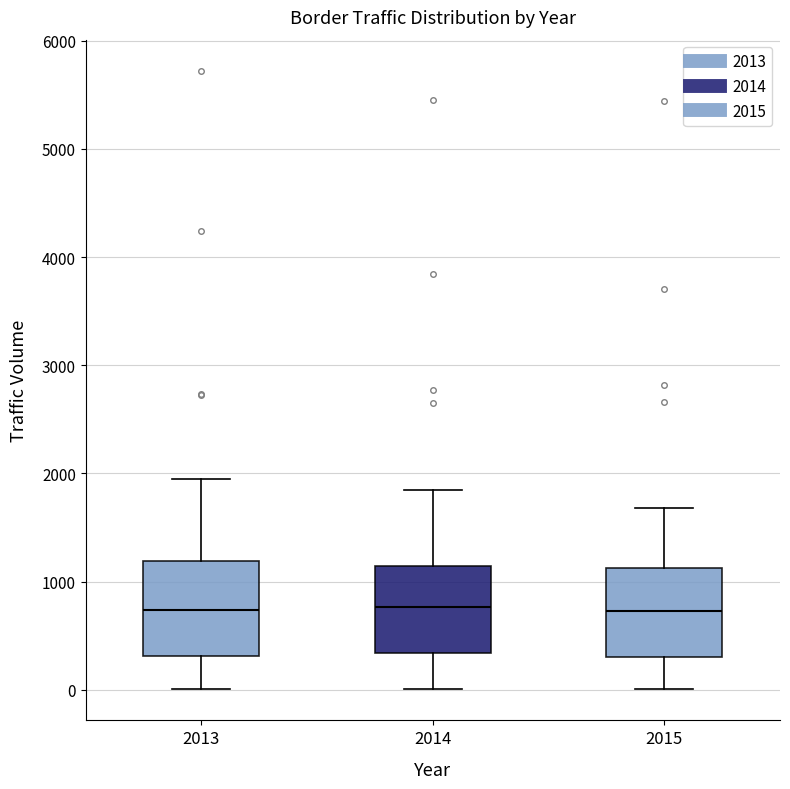

Where is the upper edge of the box at x = 2013 on the y-axis? The values are not printed on the chart, so give them approximately, as read against the axis.

1200